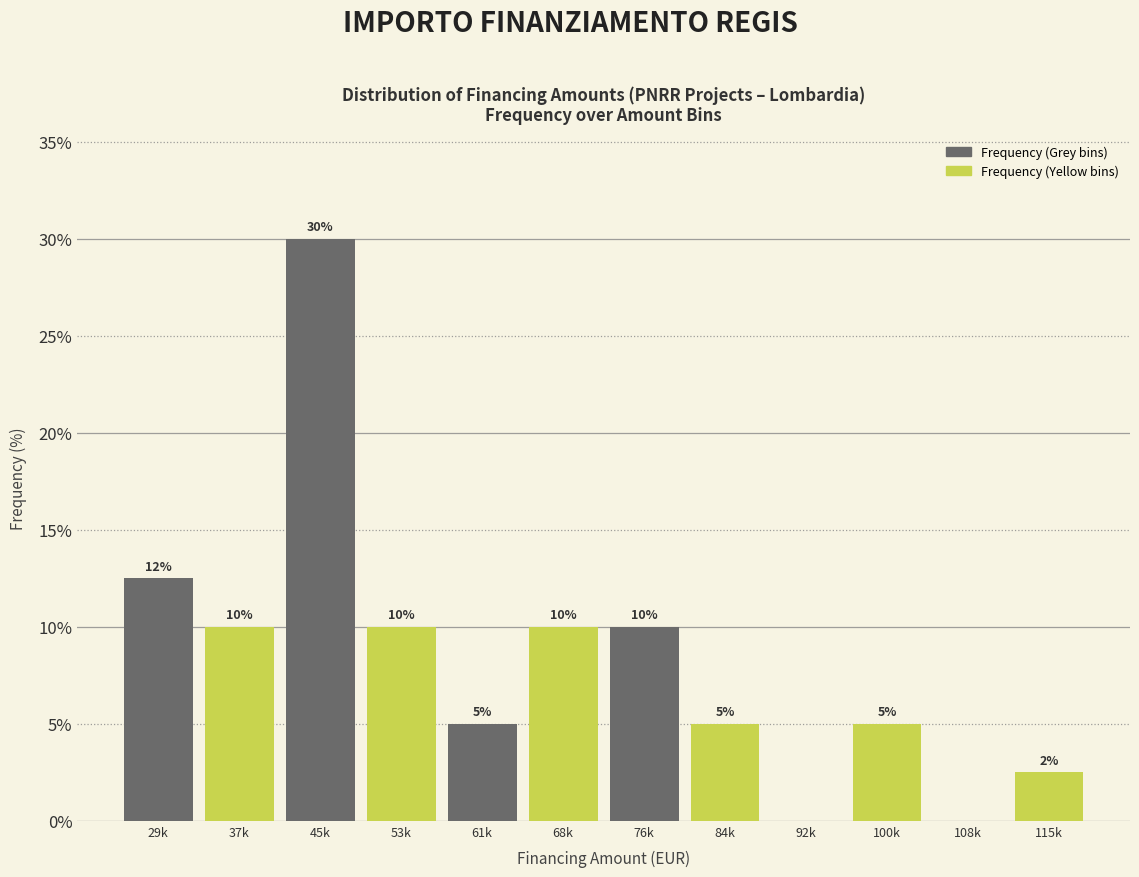

What is the ratio of the value at 53k to the value at 76k?

1.0